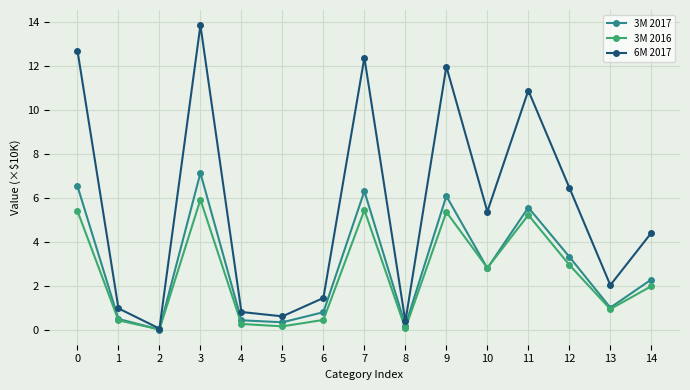

What is the average value of the 6M 2017 series?

5.6